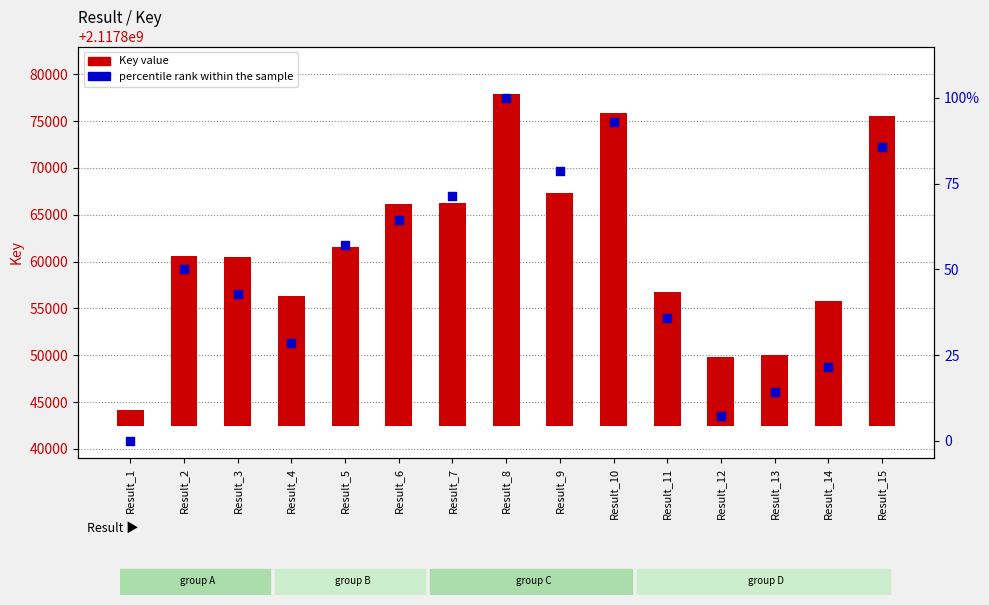

Which series has the widest spread of Y values?

Key value